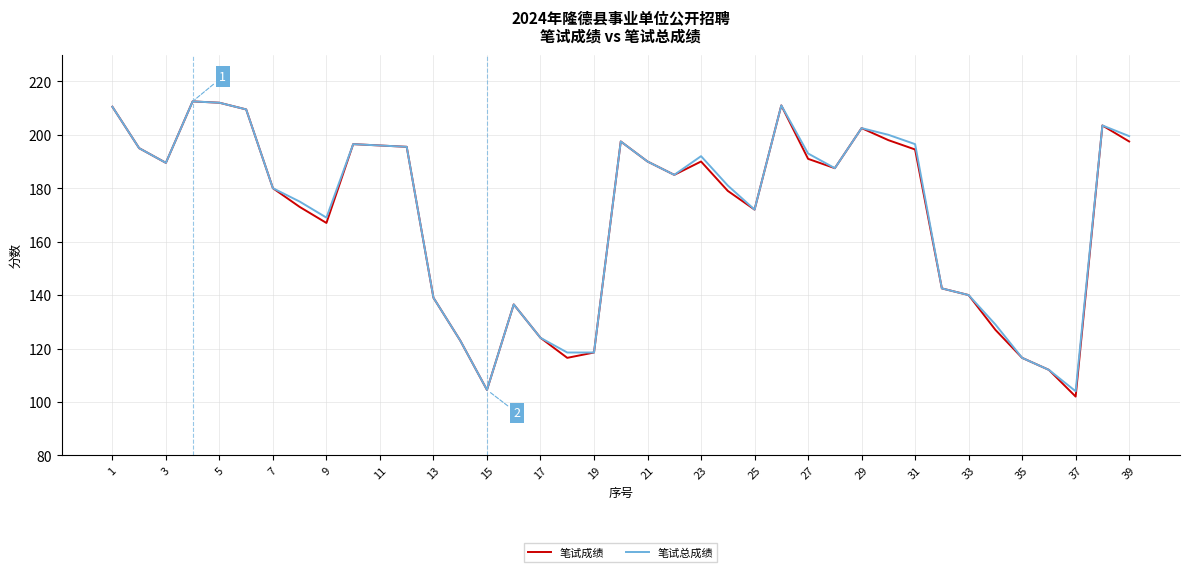

What is the greatest value displayed?

212.5